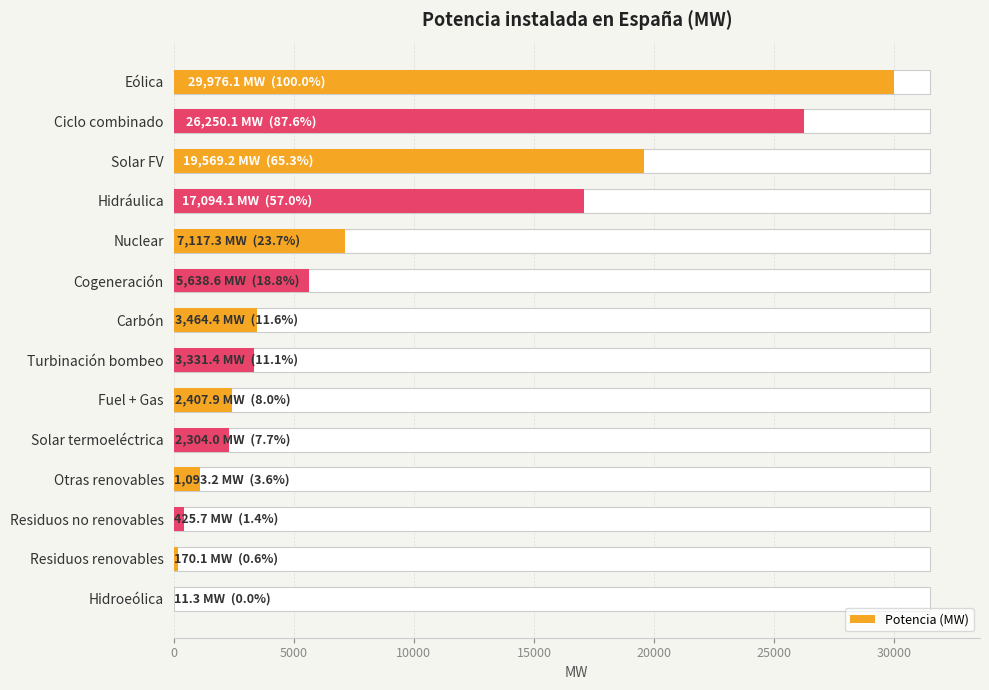

Is it true that the value at Residuos no renovables is 607.1?

False